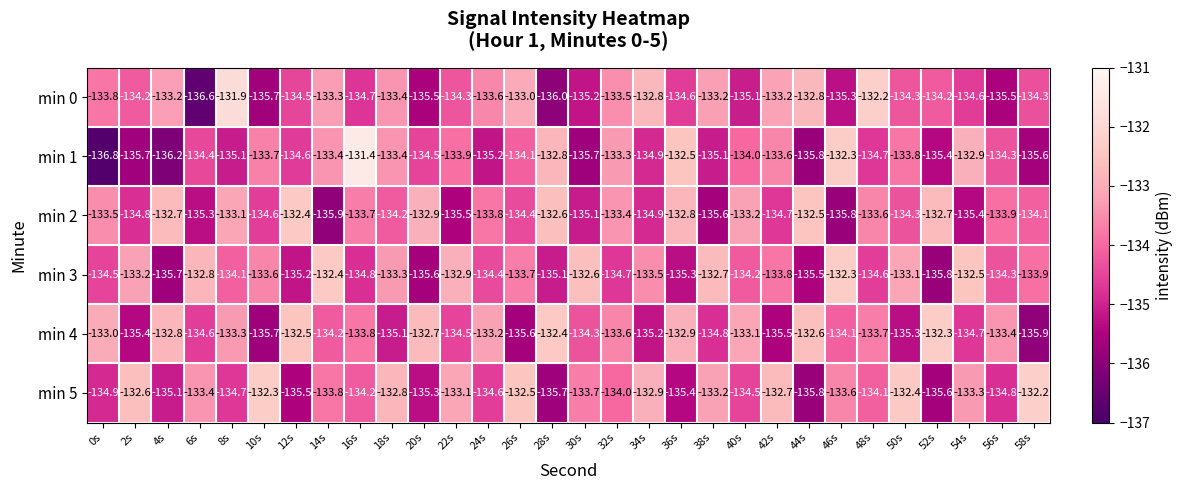

Count the number of data series in this chart.

6